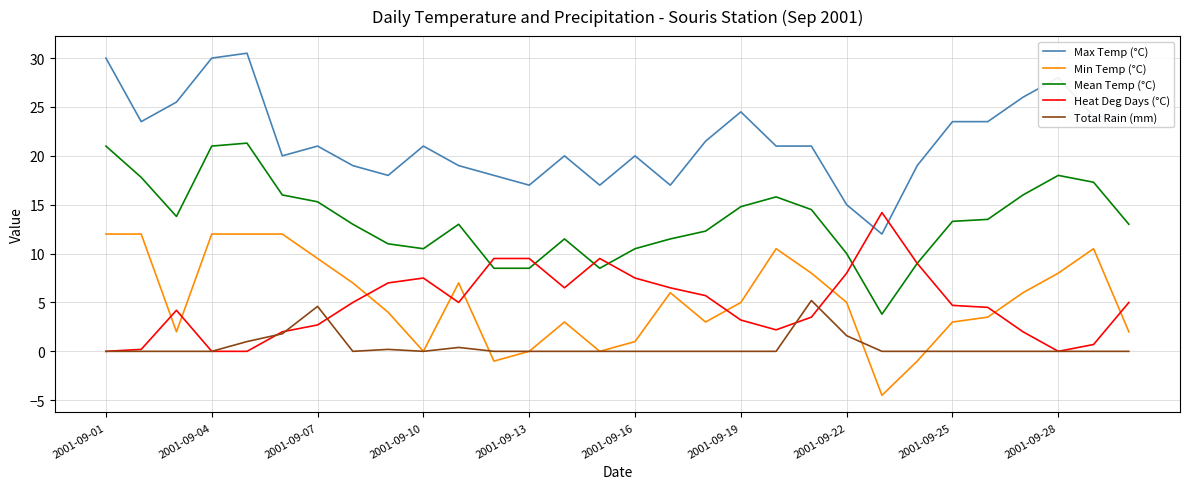

Which series has the largest range (max minus min)?

Max Temp (°C)